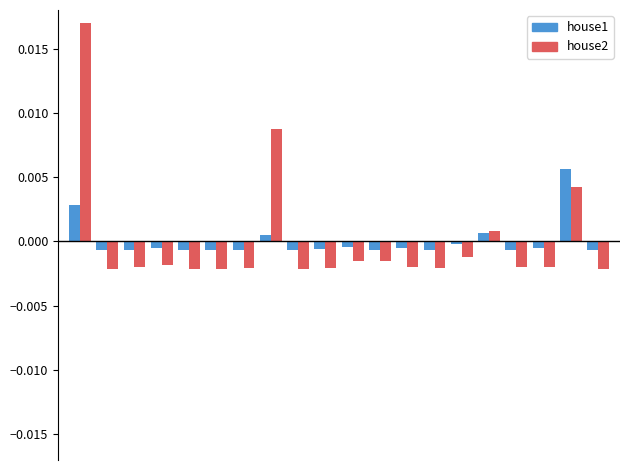

List the series in order of their peak value, highest first.

house2, house1